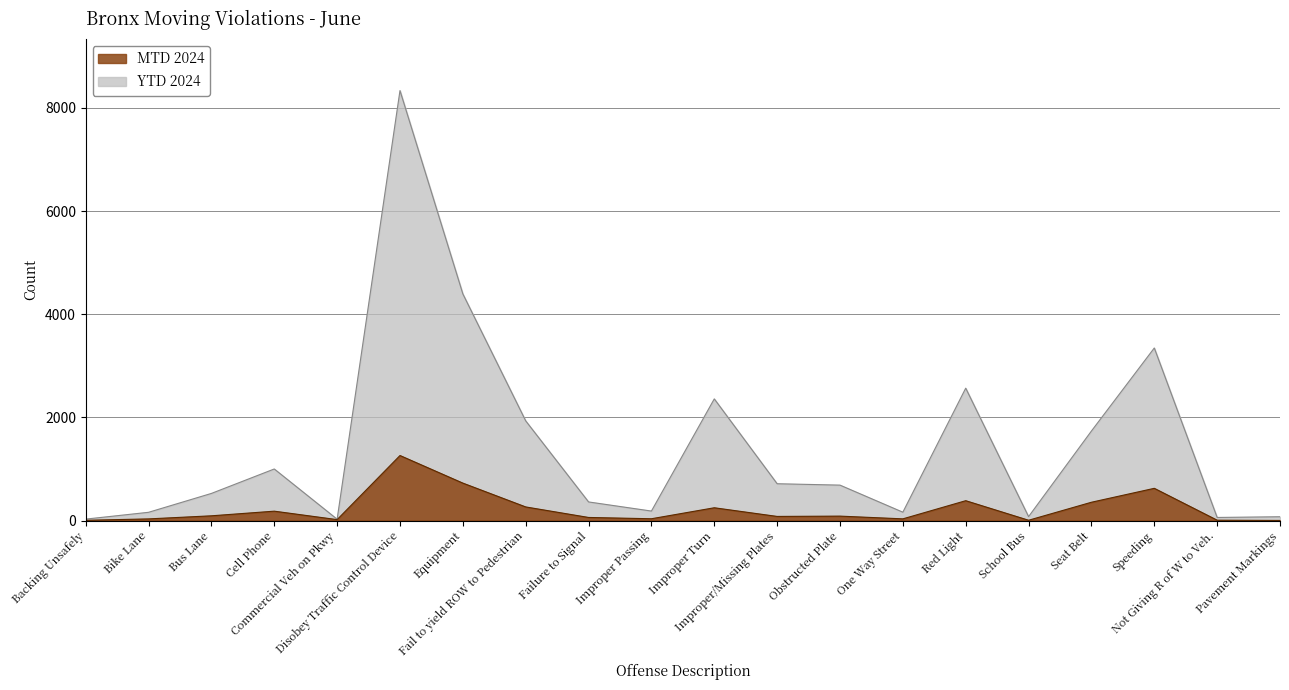

What is the difference between the second highest and second lowest values in the YTD 2024 series?

4367